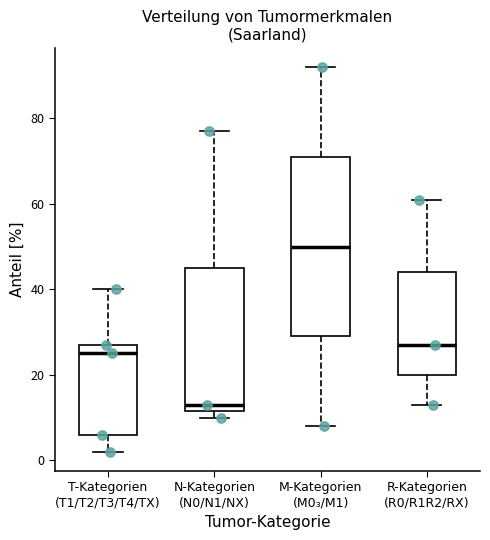

Which box has the lowest median line?

N-Kategorien (N0/N1/NX)